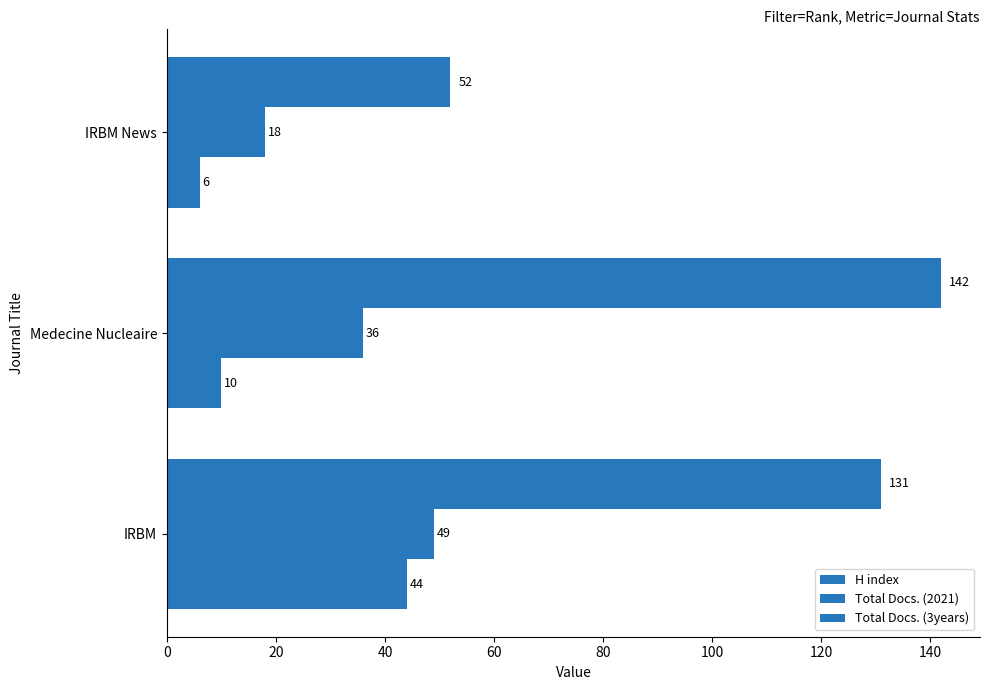

How many series are shown in this chart?

3